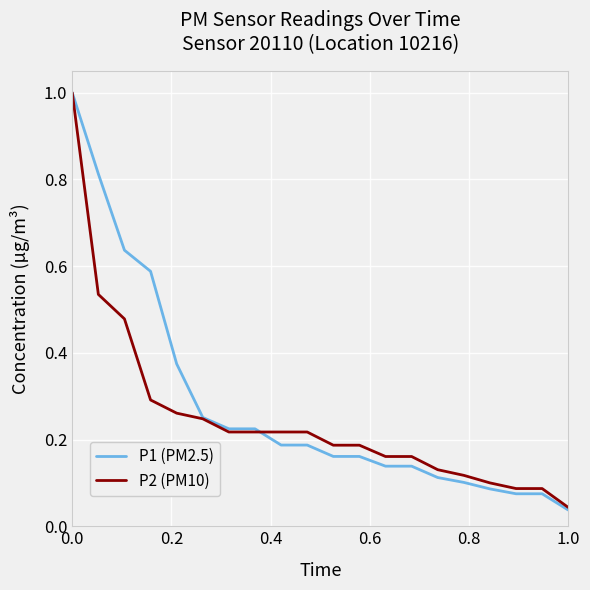

Which series has the widest spread of values?

P1 (PM2.5)